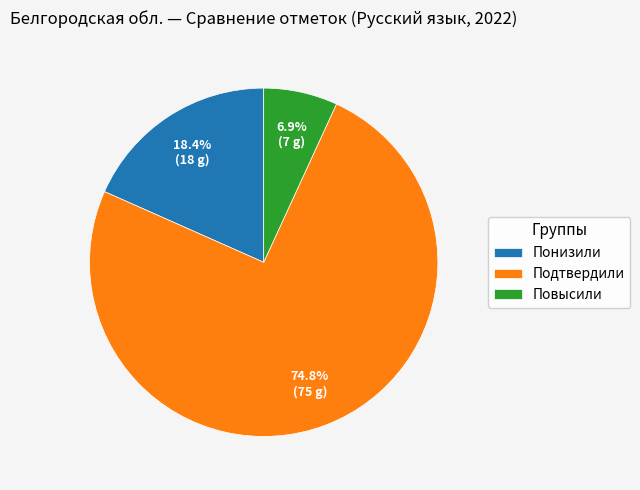

Combined, what portion of the pie is Понизили and Подтвердили?

93.1%